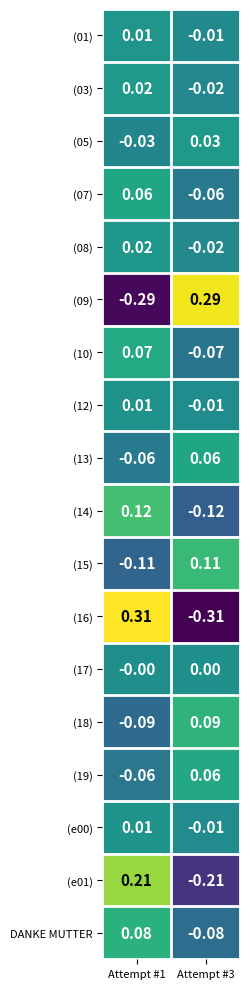

At which category is the sum across all series the highest?

Attempt #1